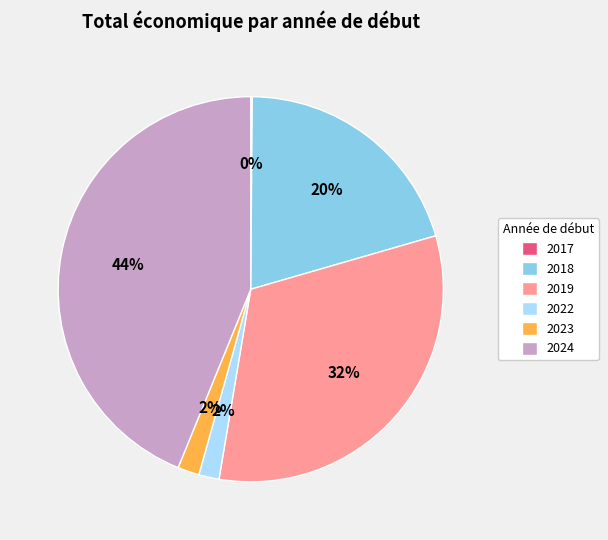

Is there a majority slice in this chart?

No